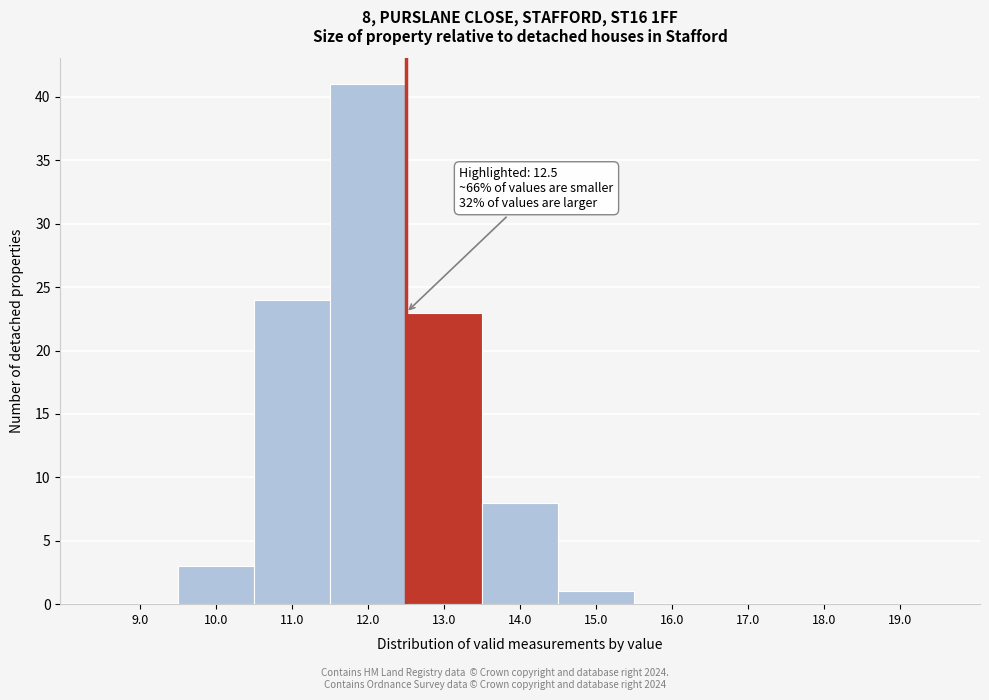

Over which range of the x-axis is the bar tallest?

11.5 to 12.5